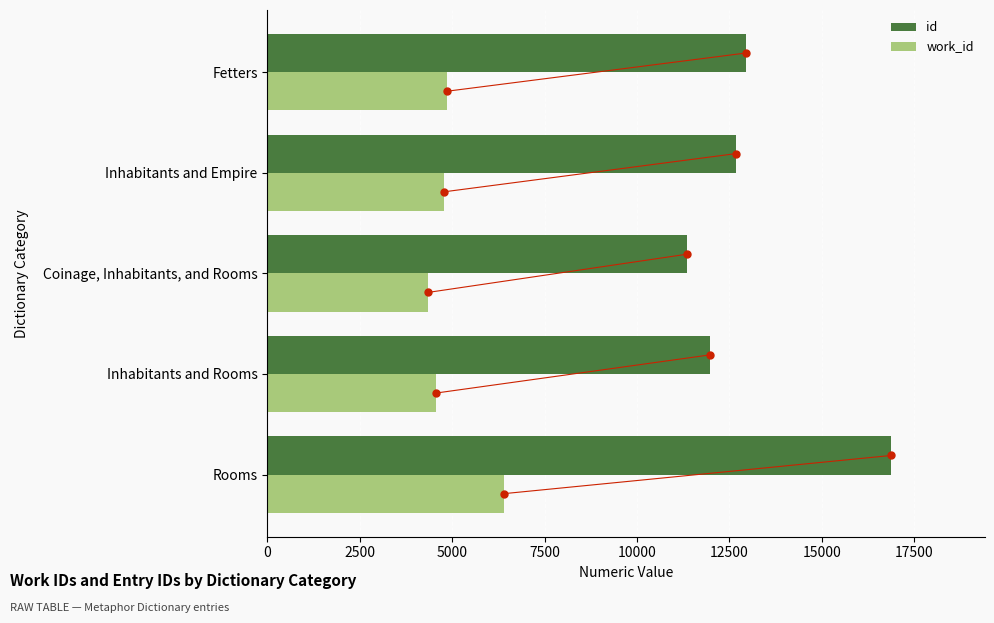

Reading left to right, transcribe all the data shown in this chart.

id: 16884	11982	11346	12671	12943
work_id: 6397	4560	4339	4769	4849